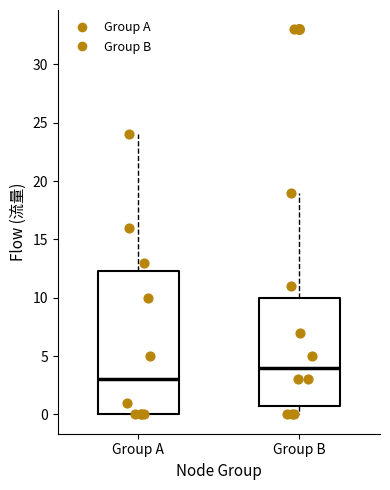

Where does the upper whisker of the box for Group B end on the y-axis? The values are not printed on the chart, so give them approximately, as read against the axis.

19.0